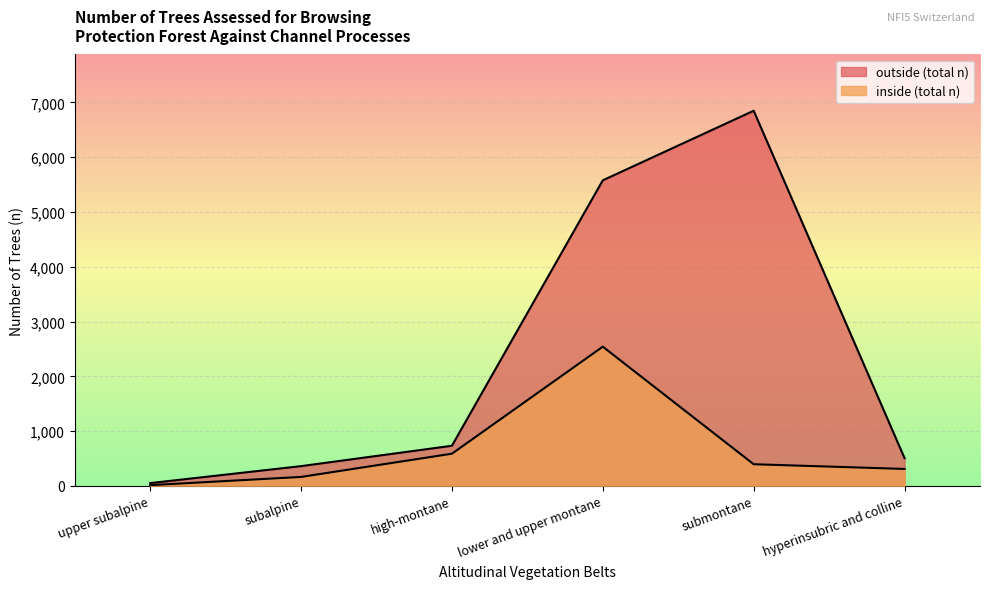

How many series are shown in this chart?

2